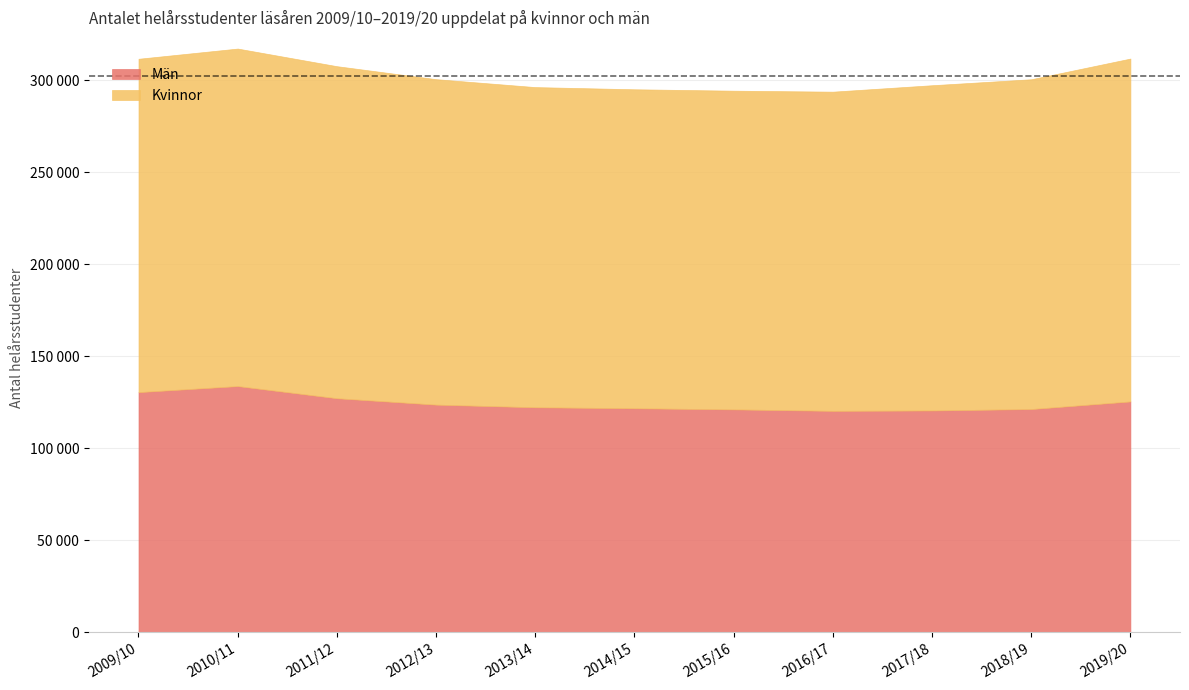

How many data points in Kvinnor are less than 176905?

5